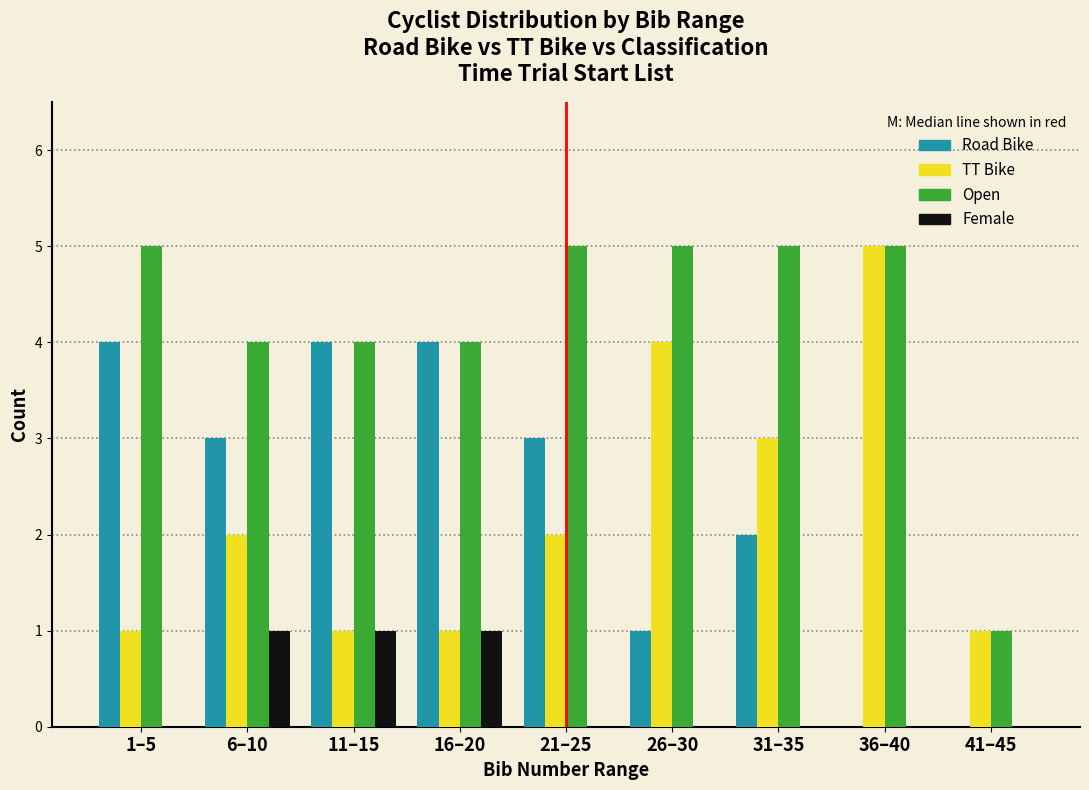

Is the value of Road Bike at 36–40 greater than the value of Open at 6–10?

No